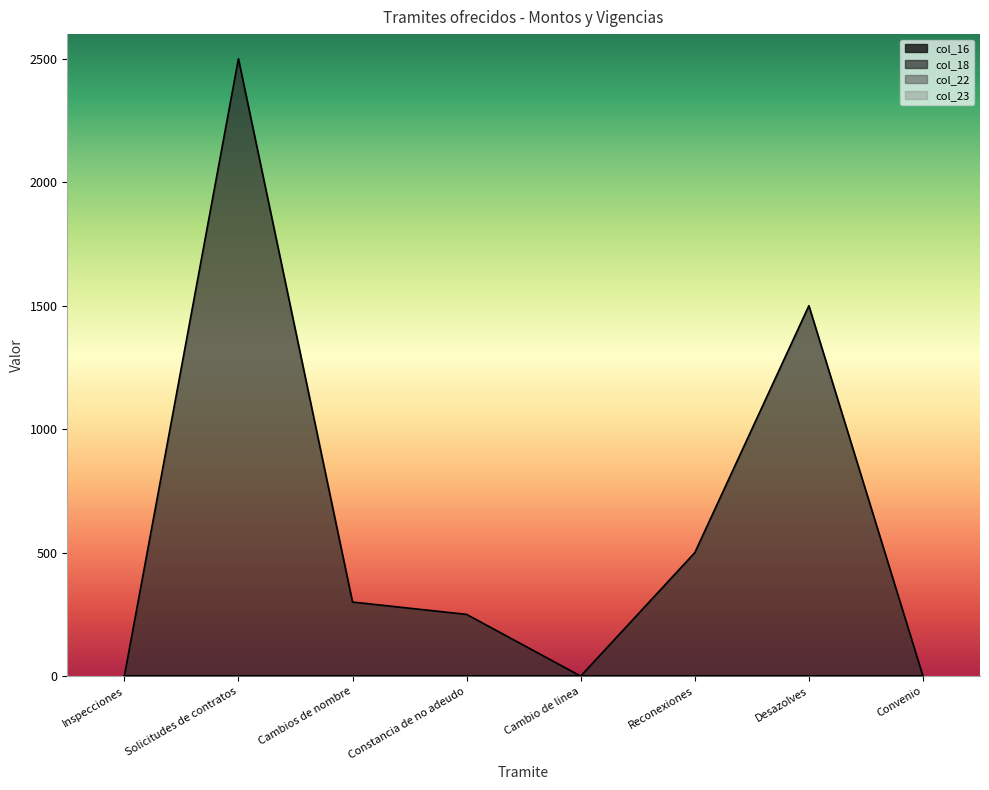

At which label does col_23 reach its peak?

Inspecciones